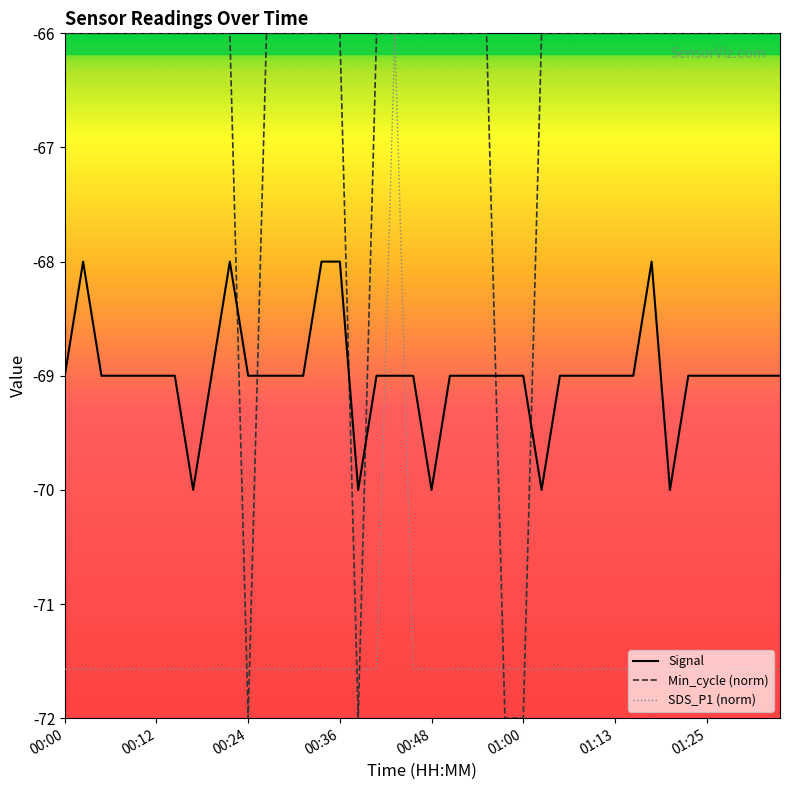

How many categories are shown in the chart?

40